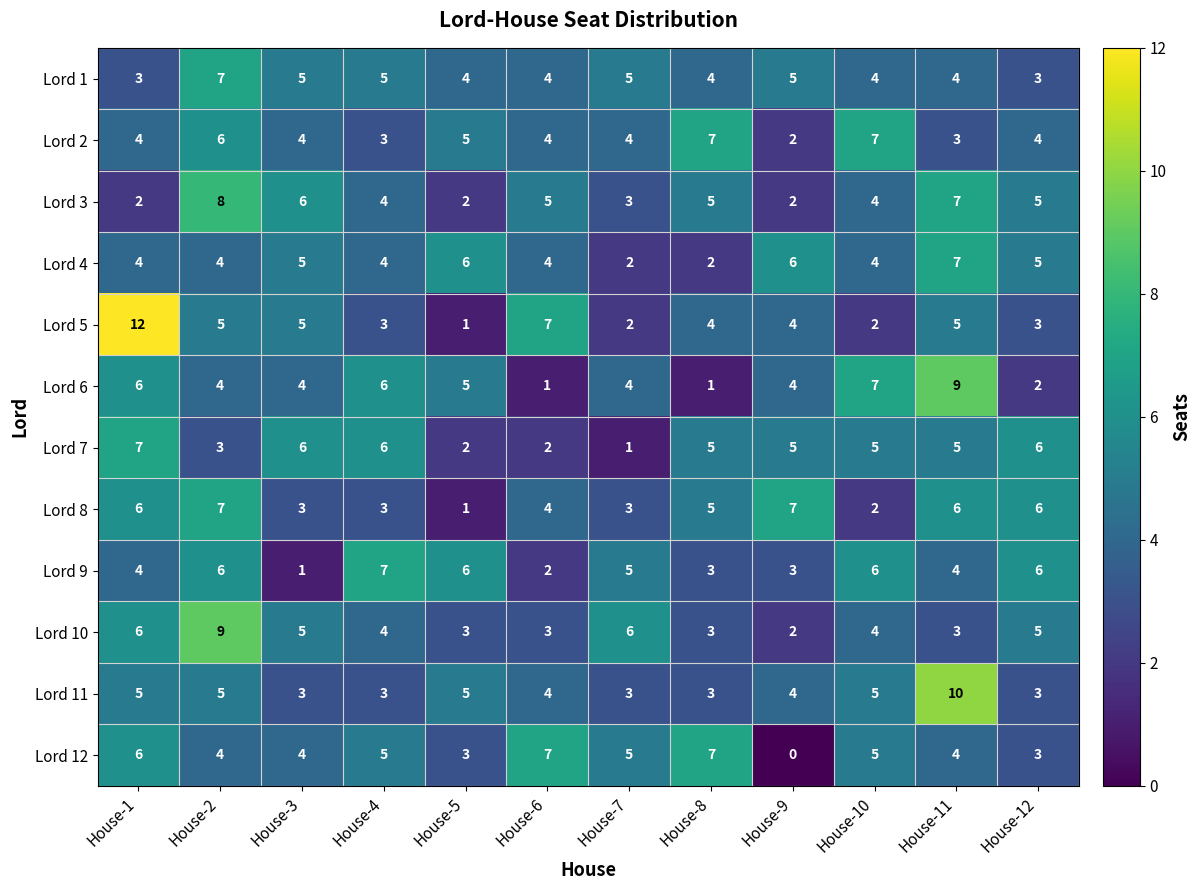

How many data points does each series have?

12